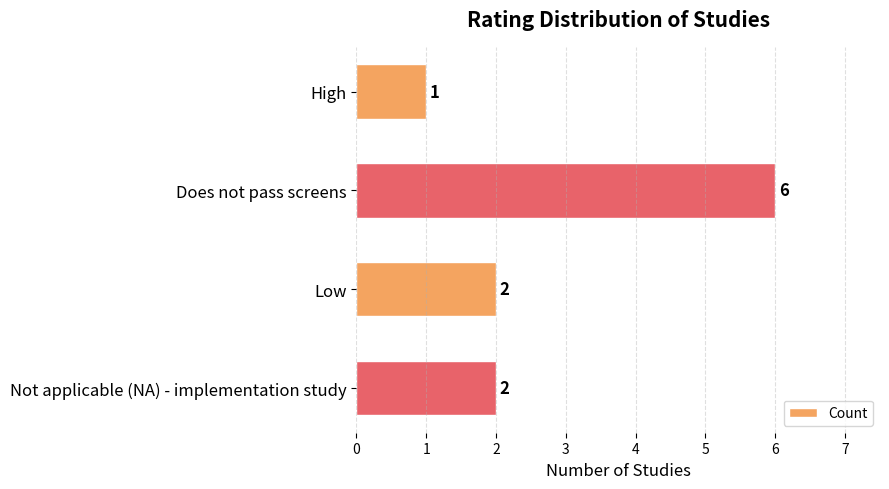

Reading top to bottom, what are all the values shown in this chart?

1	6	2	2